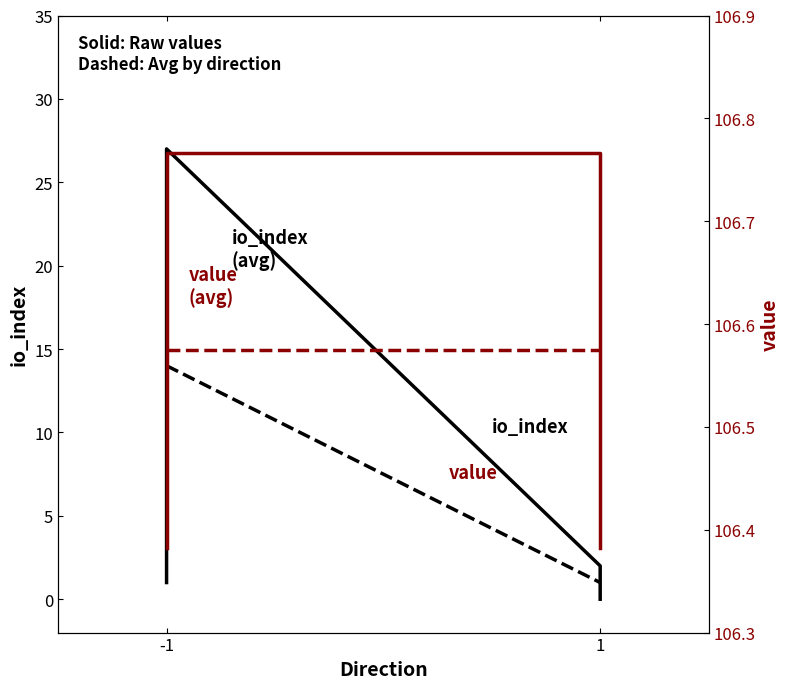

Rank the categories by io_index value from lowest to highest.

1, -1, 1, -1